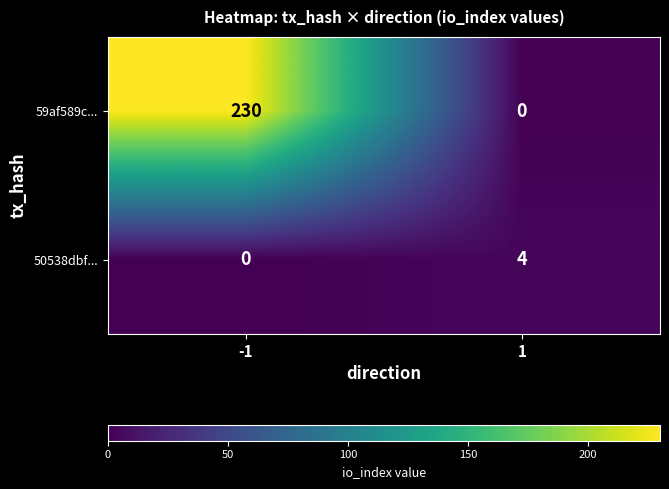

Which label corresponds to the largest value in the chart?

-1